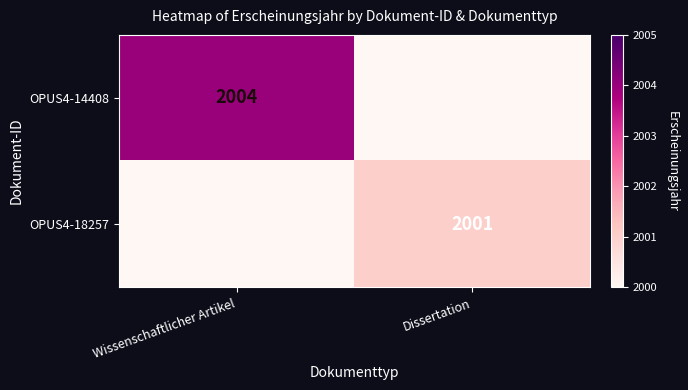

The value of OPUS4-14408 at Wissenschaftlicher Artikel is 2004. True or false?

True